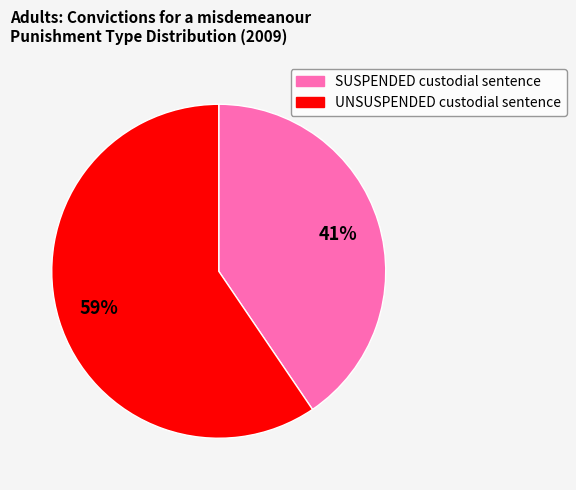

To the nearest percent, what is the combined percentage of SUSPENDED custodial sentence and UNSUSPENDED custodial sentence?

100%